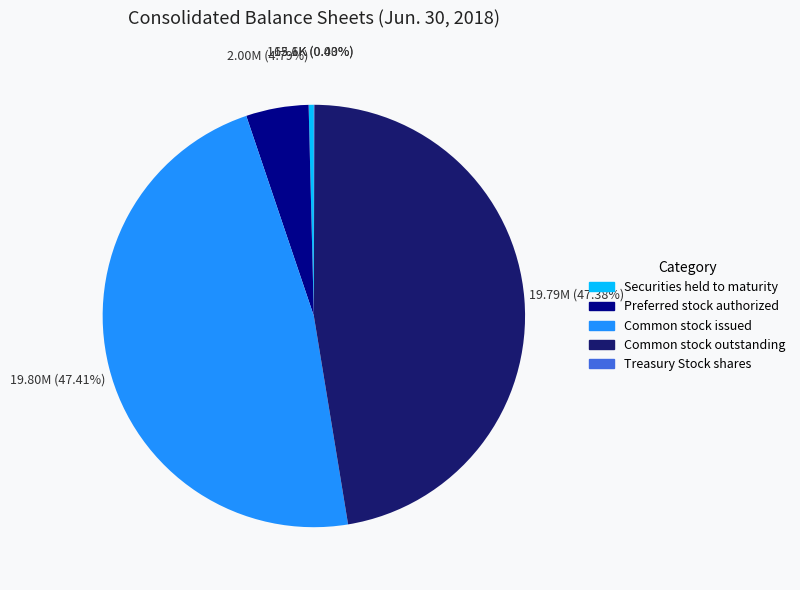

Does any single category account for the majority?

No